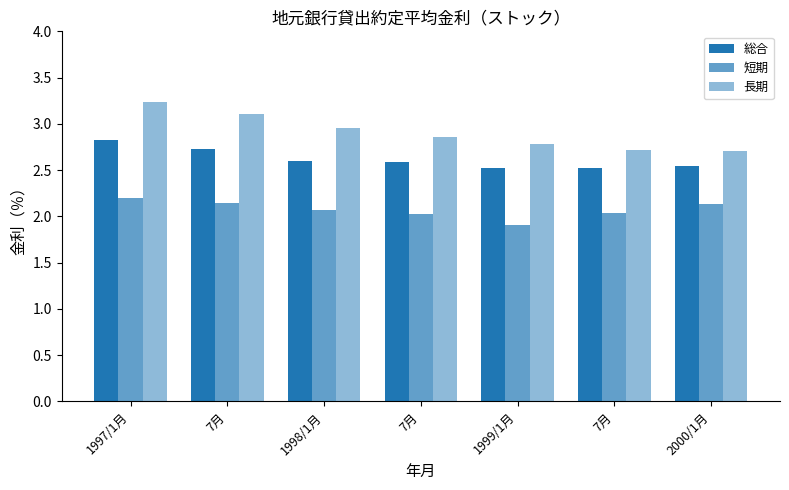

How many bars are there in each group?

3